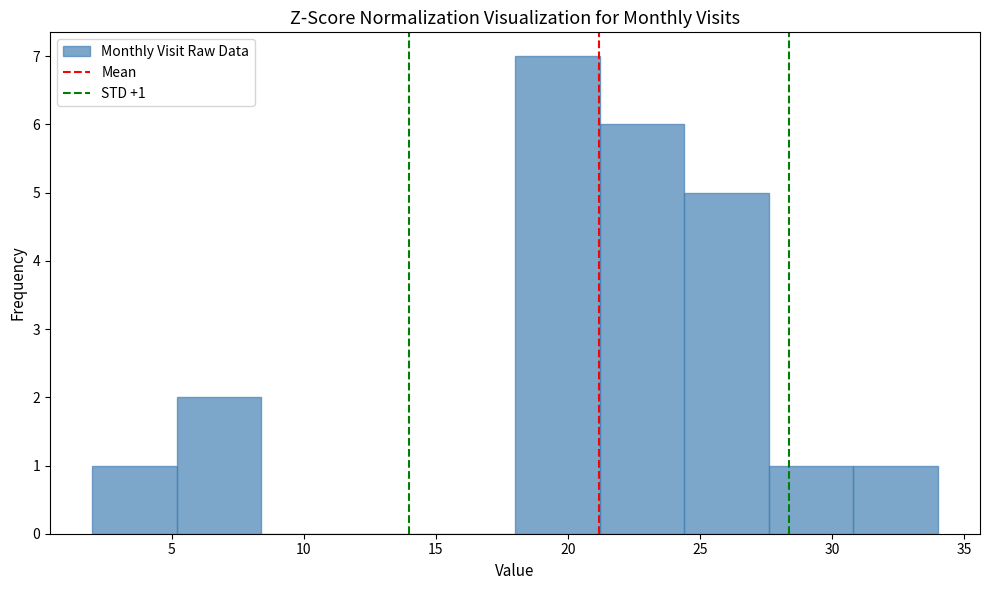

Which range on the x-axis has the tallest bar?

18.0 to 21.2